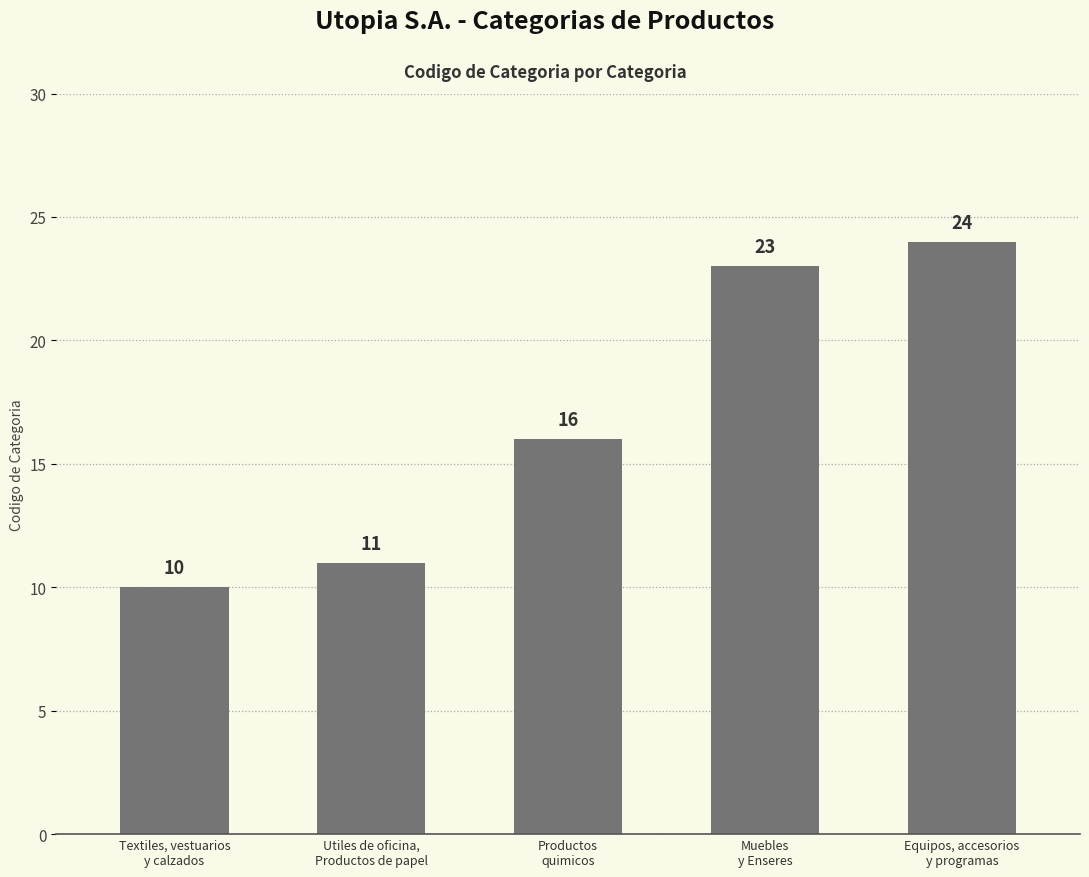

What is the greatest value displayed?

24